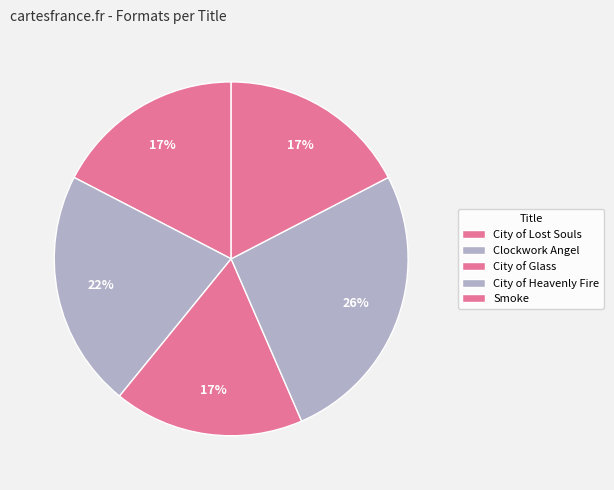

How many segments does this pie chart have?

5